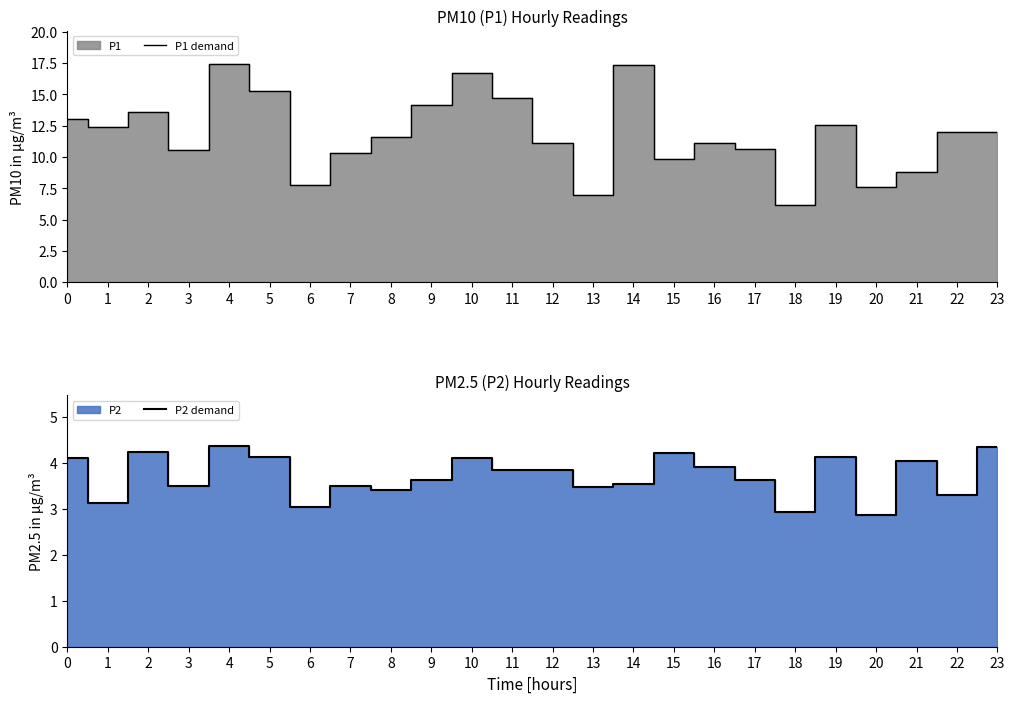

At which label is P2 demand closest to 3?

6